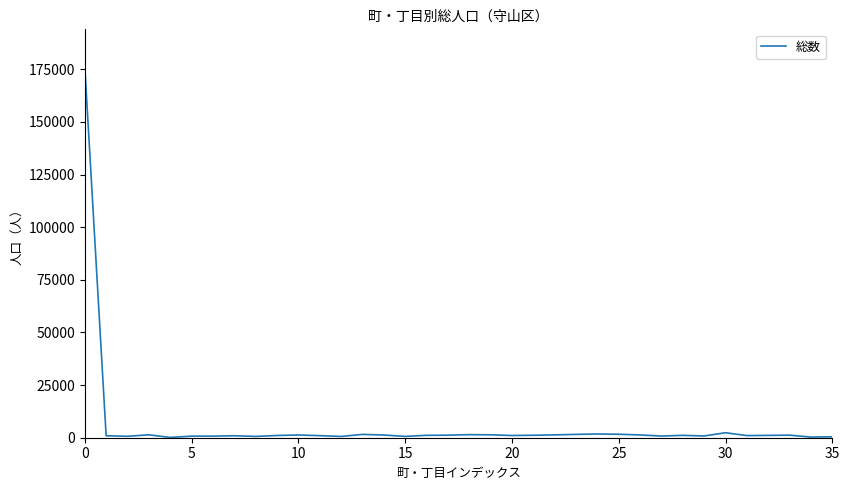

What is the greatest value displayed?

176383